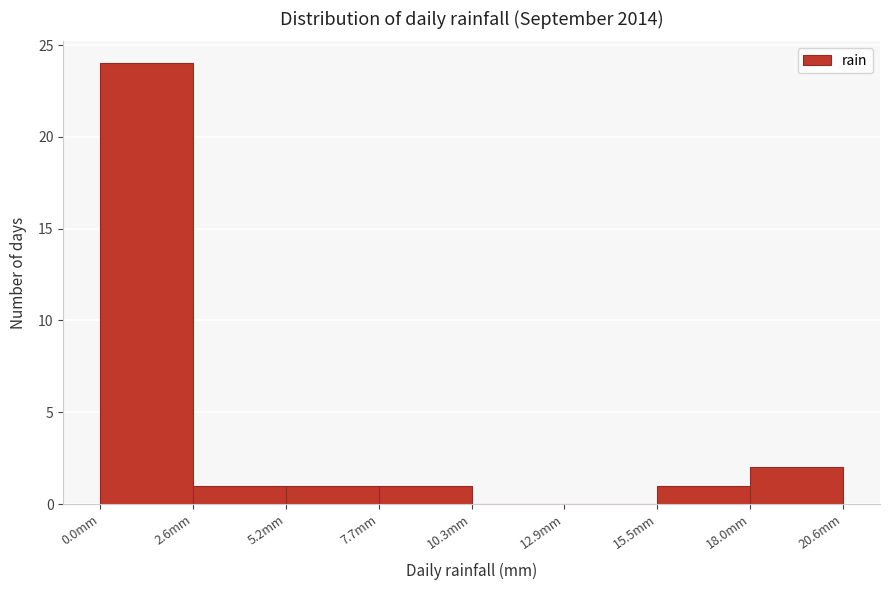

Which range on the x-axis has the tallest bar?

0.0 to 2.5